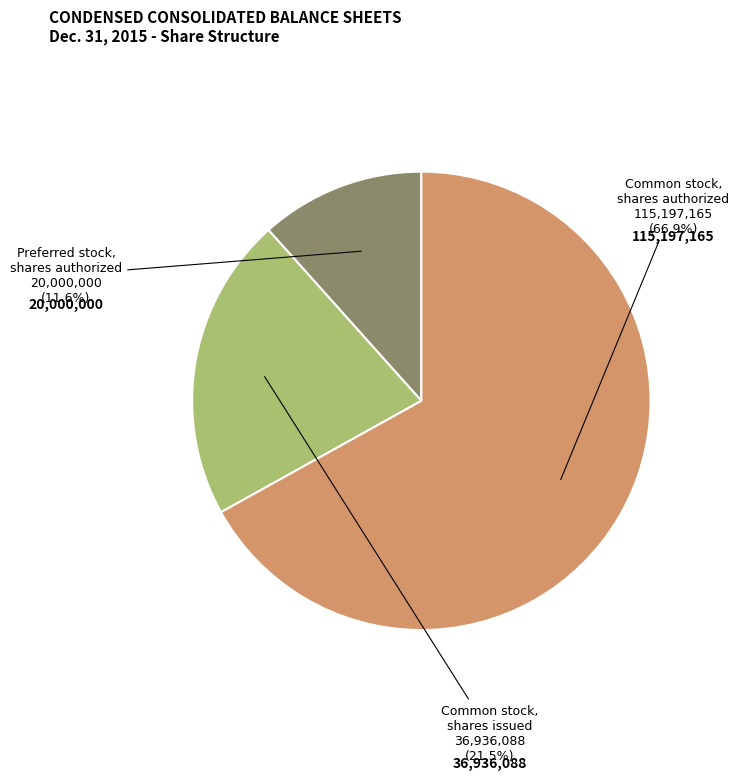

Is there a majority slice in this chart?

Yes